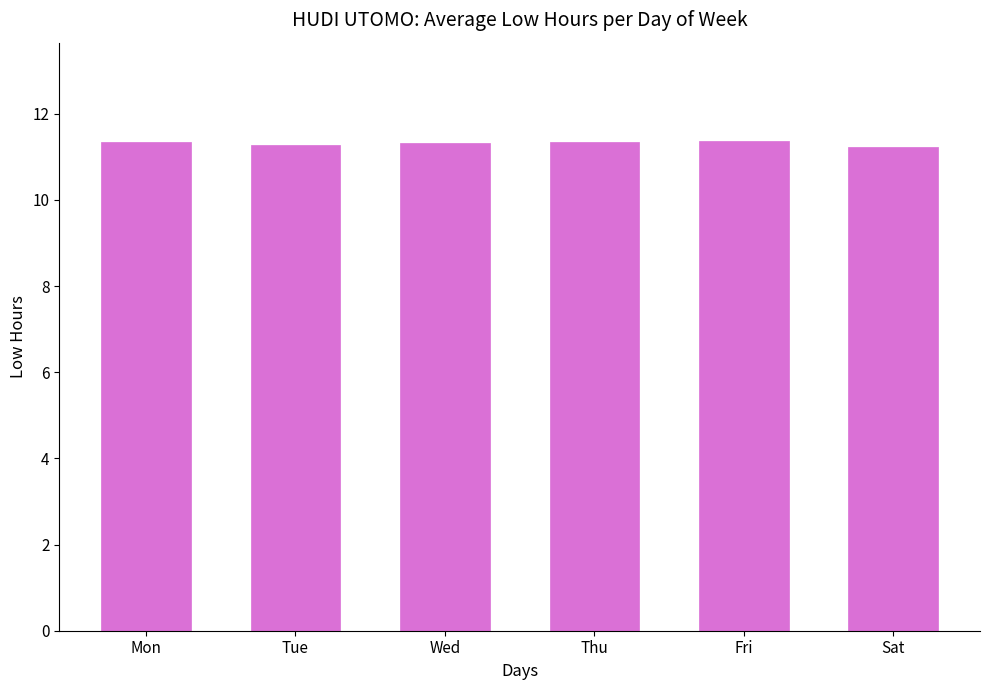

The chart shows a value of 11.3 at Tue. True or false?

True